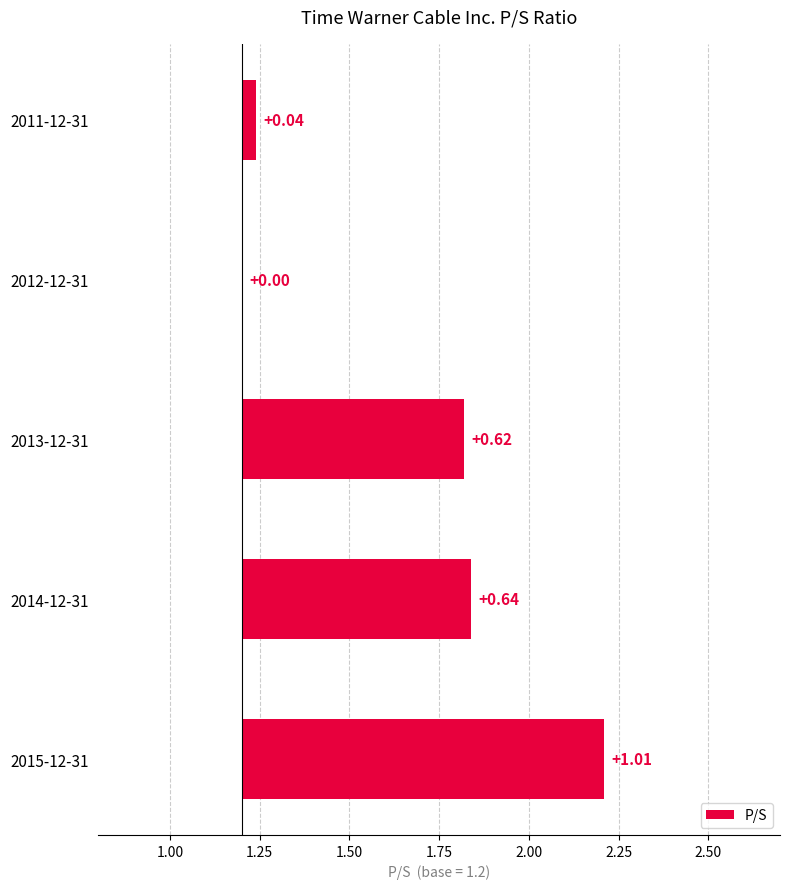

Rank the categories by value from lowest to highest.

2012-12-31, 2011-12-31, 2013-12-31, 2014-12-31, 2015-12-31